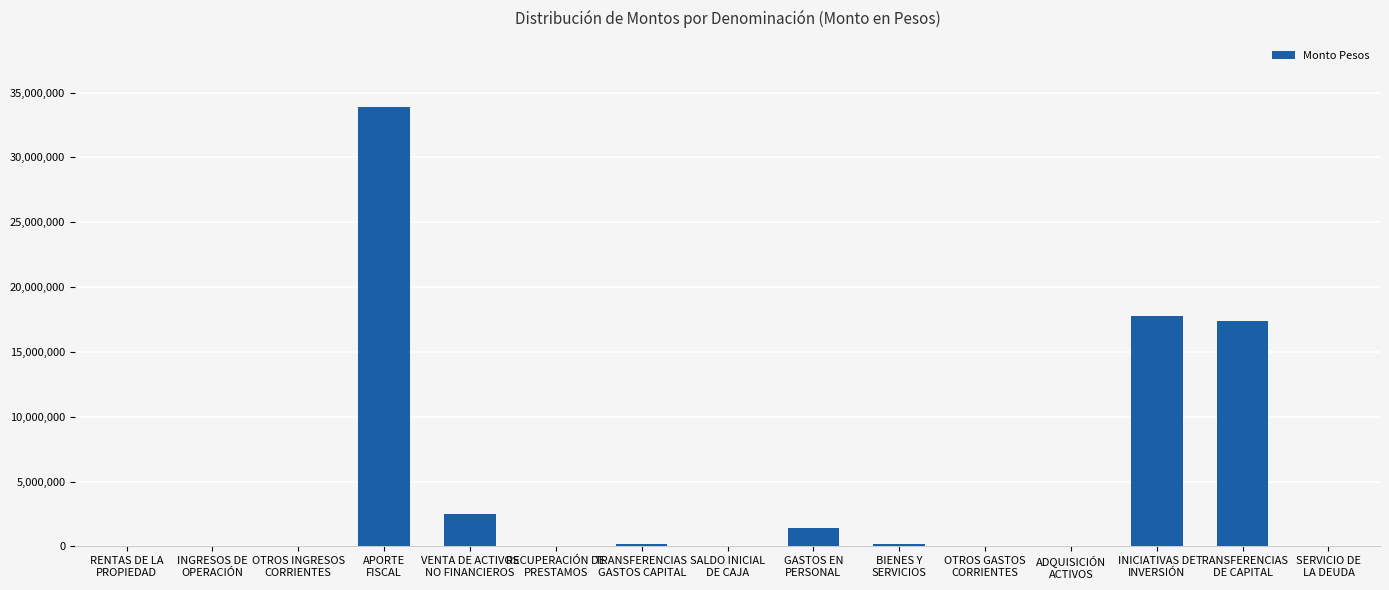

Which has a higher value, VENTA DE ACTIVOS
NO FINANCIEROS or SALDO INICIAL
DE CAJA?

VENTA DE ACTIVOS
NO FINANCIEROS